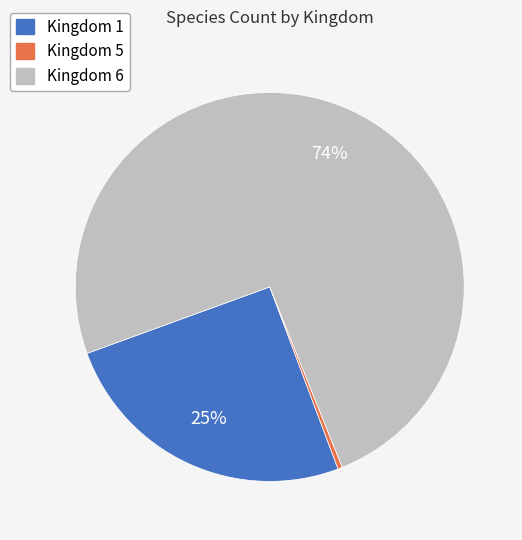

Does any single category account for the majority?

Yes